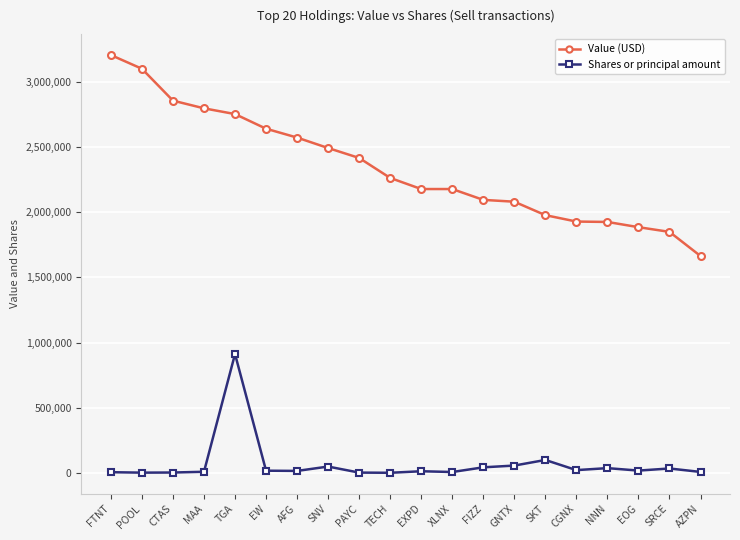

Is the value of Shares or principal amount at PAYC greater than the value of Value (USD) at SNV?

No